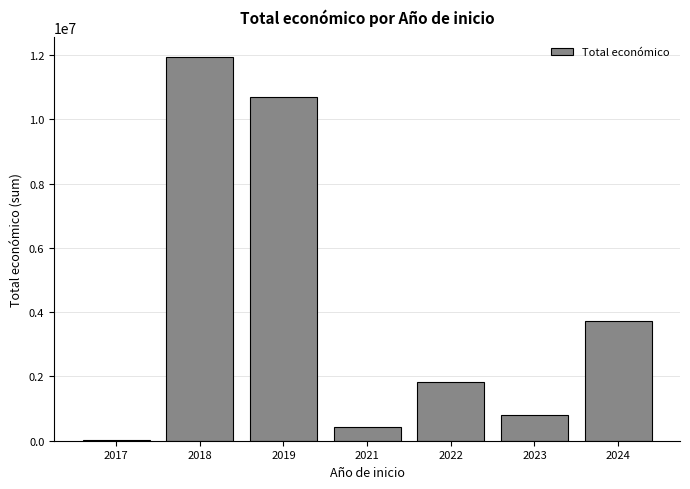

Where does the data first go above 1817349?

2018